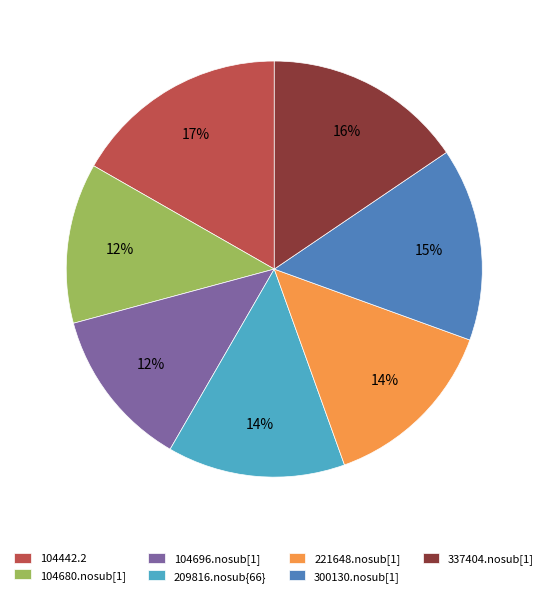

What percentage is the 104696.nosub[1] slice, to the nearest percent?

12%